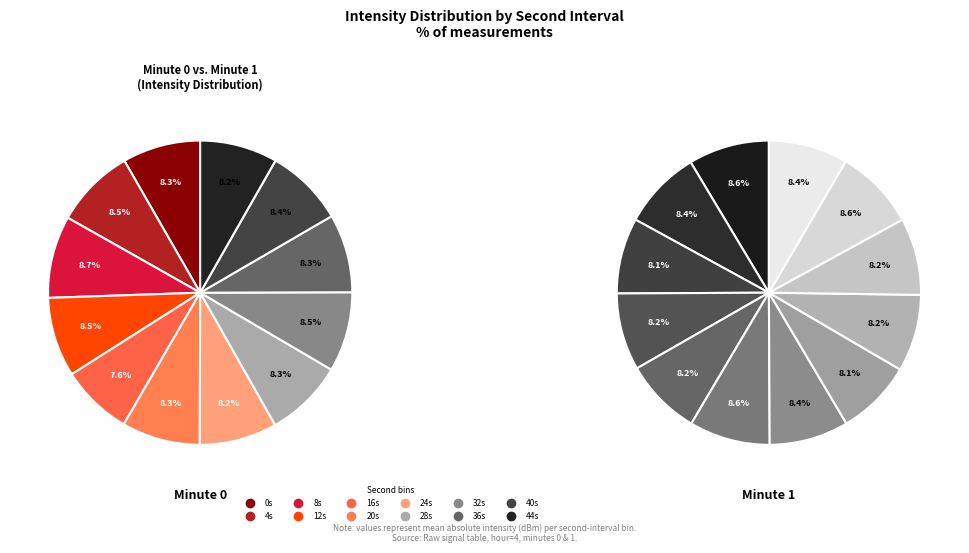

How many segments does this pie chart have?

12